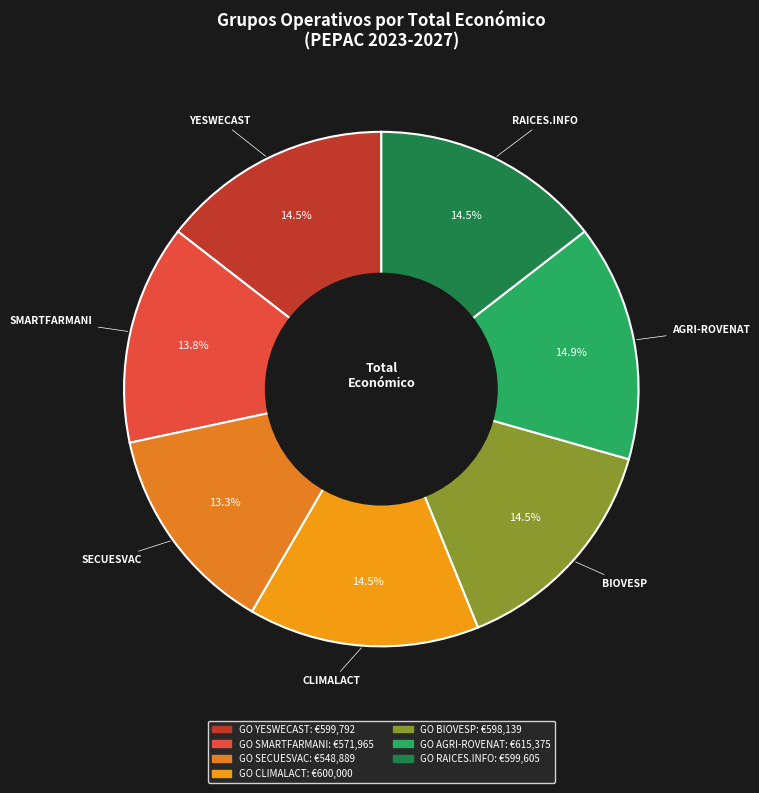

Is it true that GO YESWECAST is 20% of the pie?

False